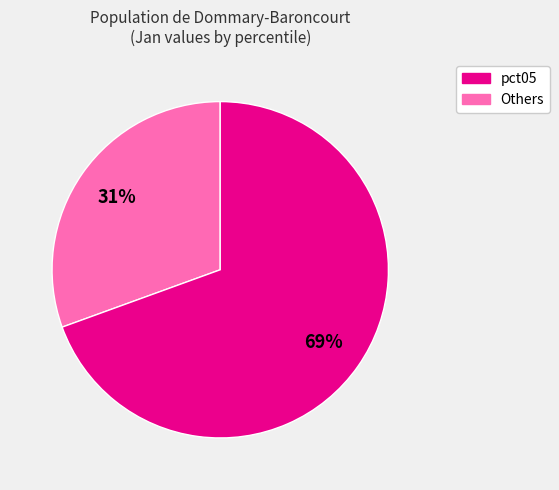

Count the number of slices in the pie.

2